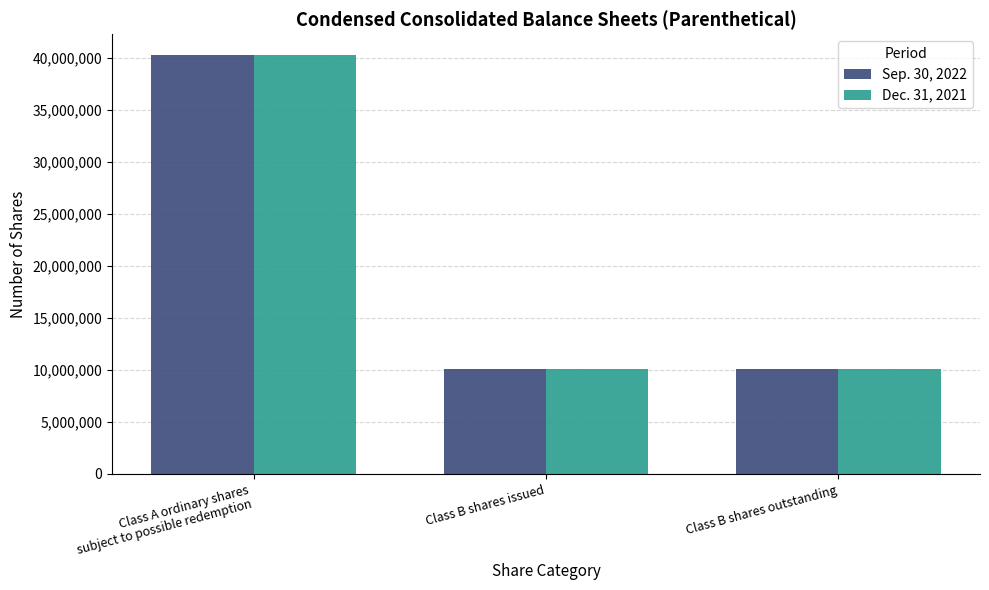

How many groups of bars are there?

3